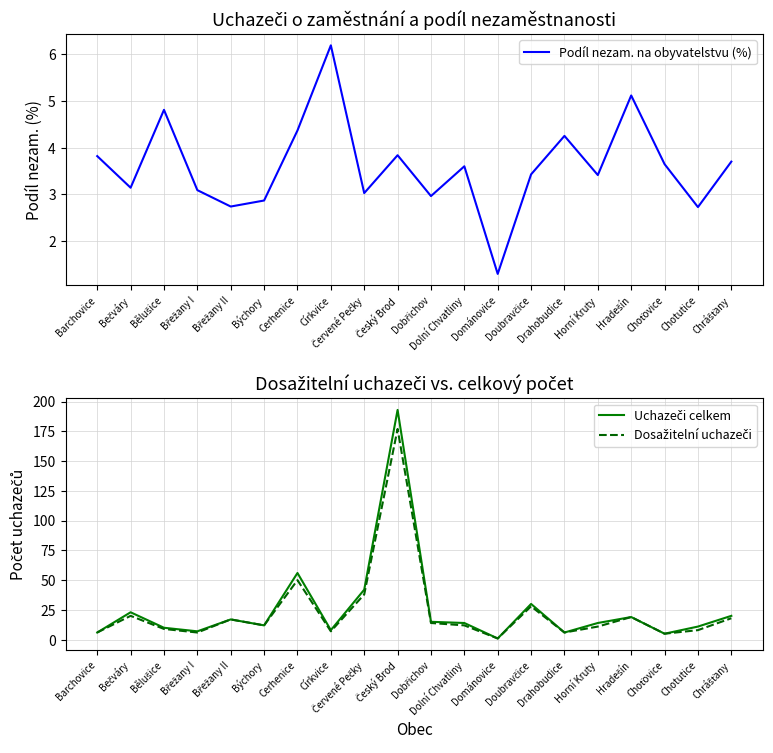

After their last crossing, which series has the higher values: Podíl nezam. na obyvatelstvu (%) or Uchazeči celkem?

Uchazeči celkem